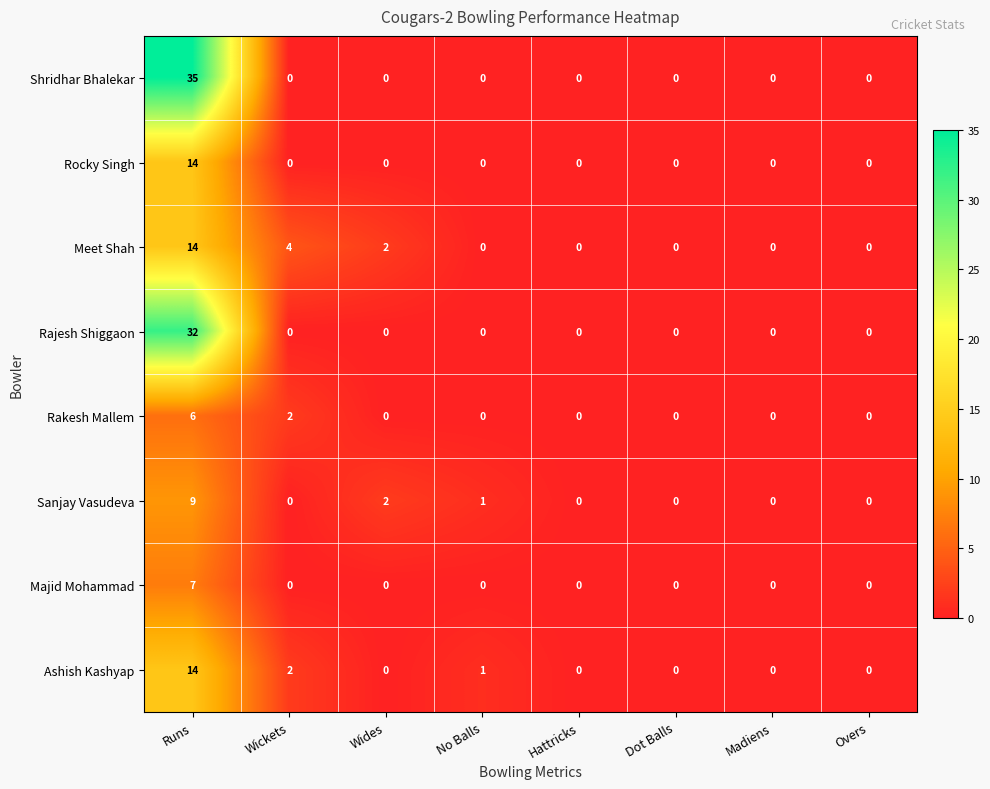

At which label is Rakesh Mallem closest to 3?

Wickets